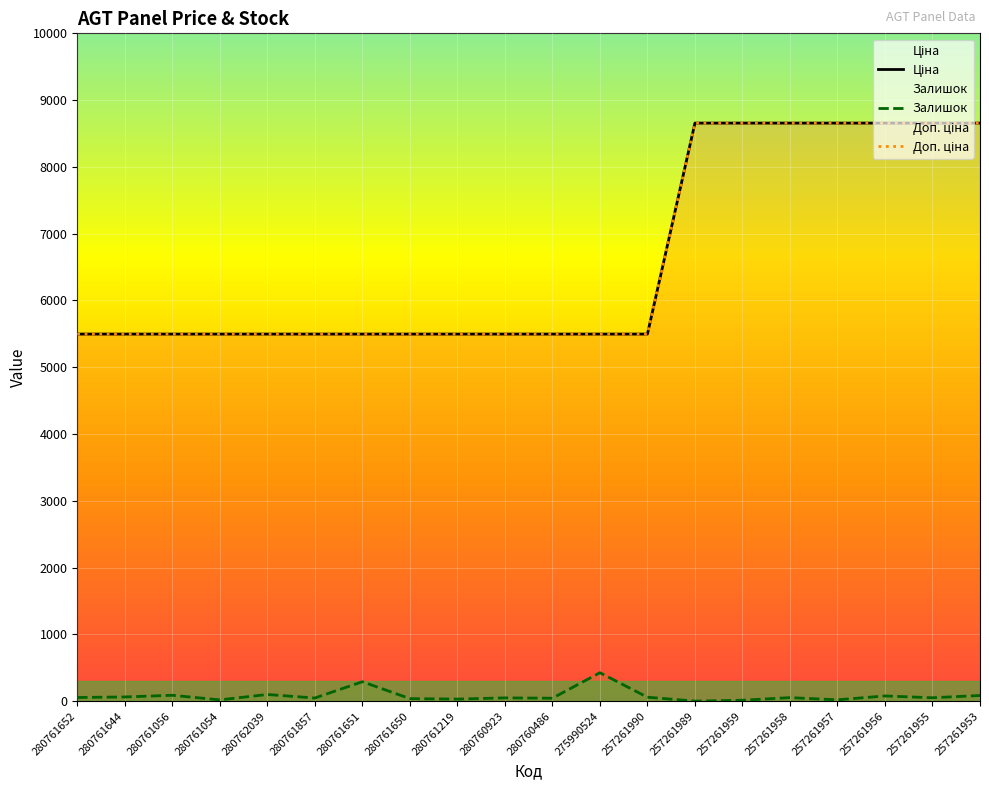

What is the total value across all series at 257261953?

17398.4